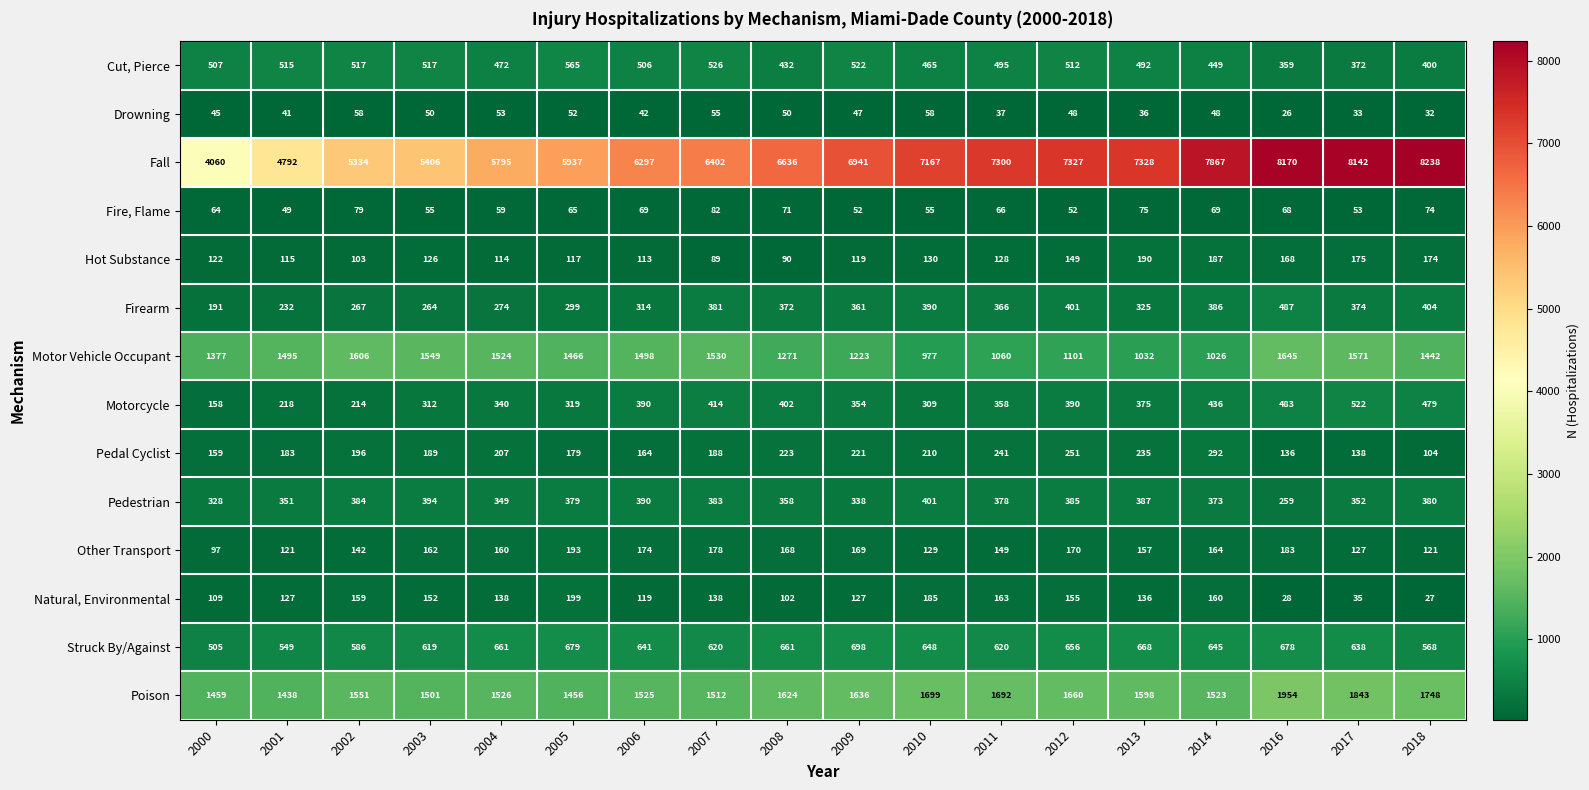

What is the minimum value for Pedal Cyclist?

104